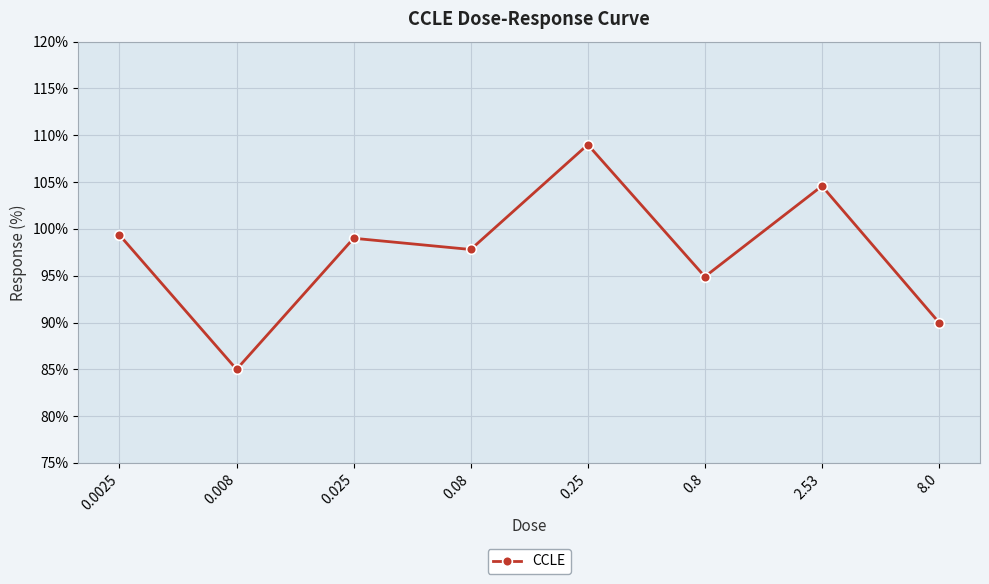

Is it true that the value at 0.025 is 63.4?

False